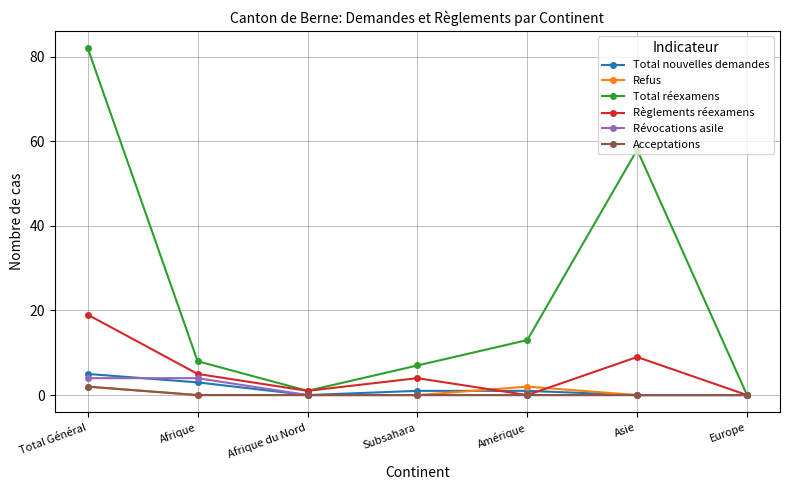

Which series has the largest total across all categories?

Total réexamens